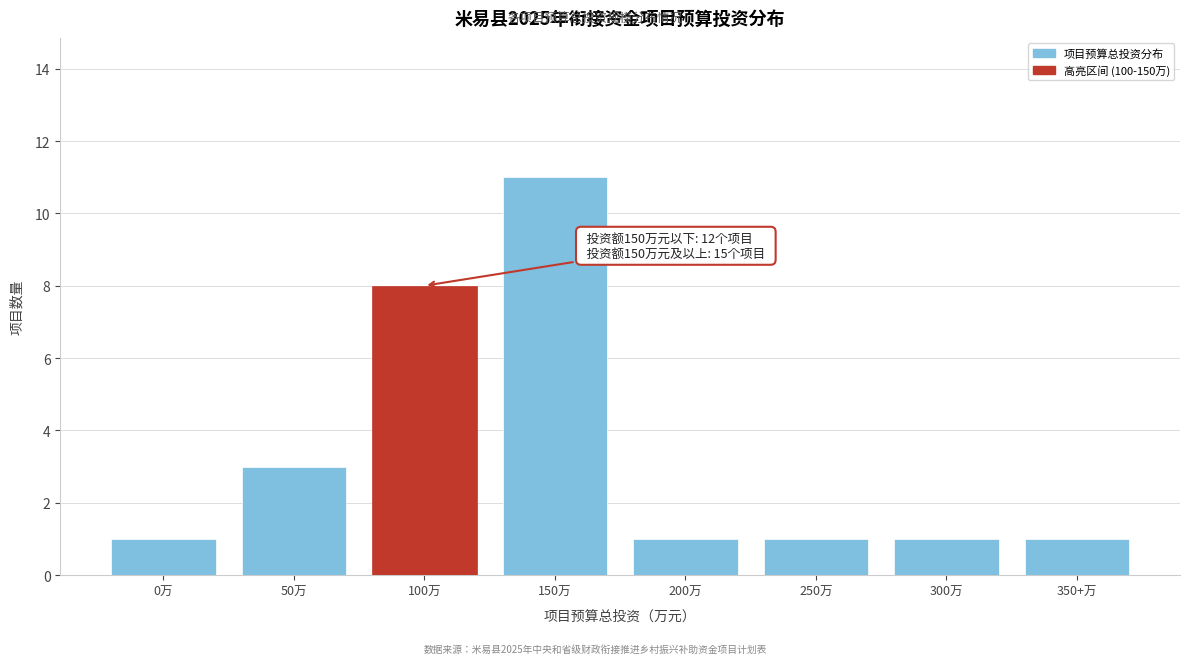

Reading right to left, list all the values displayed in this chart.

1	1	1	1	11	8	3	1